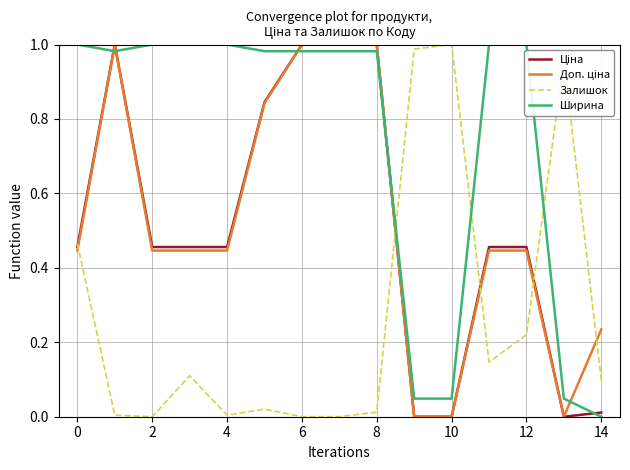

How many times do Залишок and Ширина cross each other?

3